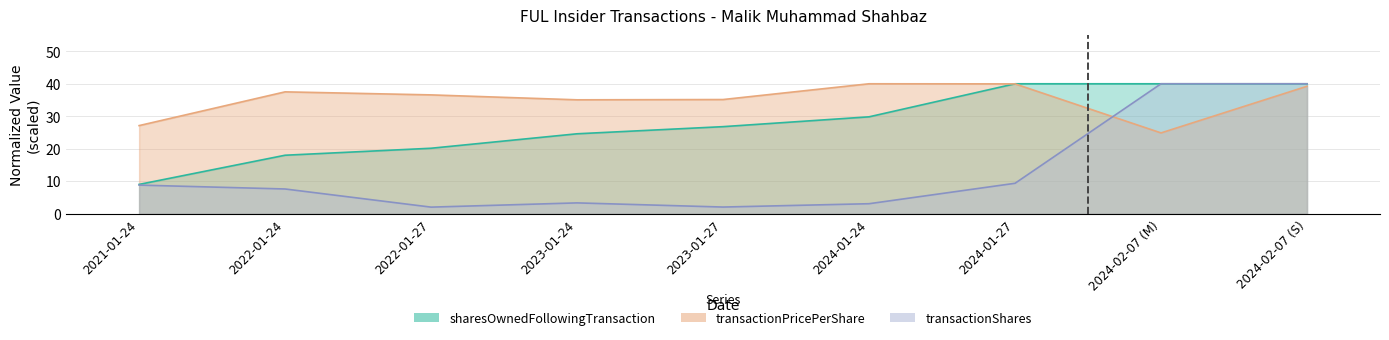

List the series in order of their peak value, lowest first.

transactionPricePerShare, transactionShares, sharesOwnedFollowingTransaction